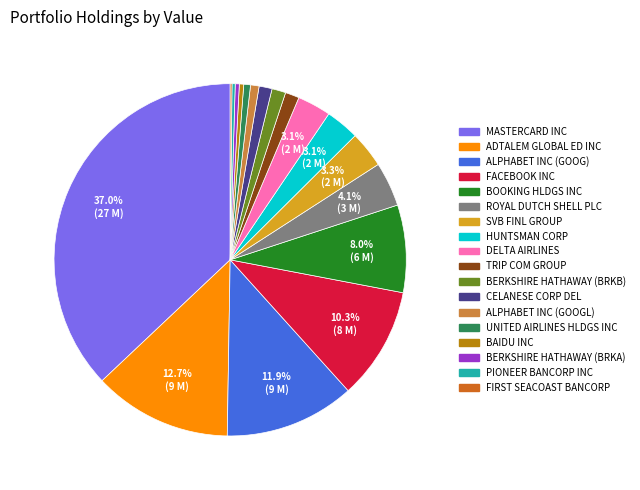

What is the ratio of the value at TRIP COM GROUP to the value at DELTA AIRLINES?

0.4